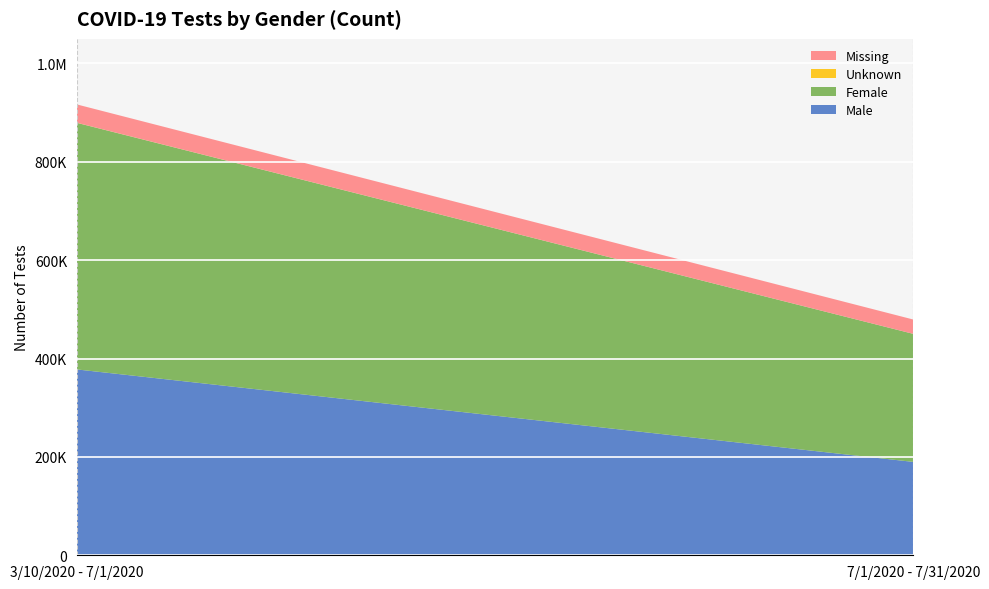

Reading left to right, what are all the values shown in this chart?

Male: 3/10/2020 - 7/1/2020=377907	7/1/2020 - 7/31/2020=189858
Female: 3/10/2020 - 7/1/2020=501392	7/1/2020 - 7/31/2020=260319
Unknown: 3/10/2020 - 7/1/2020=188	7/1/2020 - 7/31/2020=10
Missing: 3/10/2020 - 7/1/2020=37265	7/1/2020 - 7/31/2020=29132